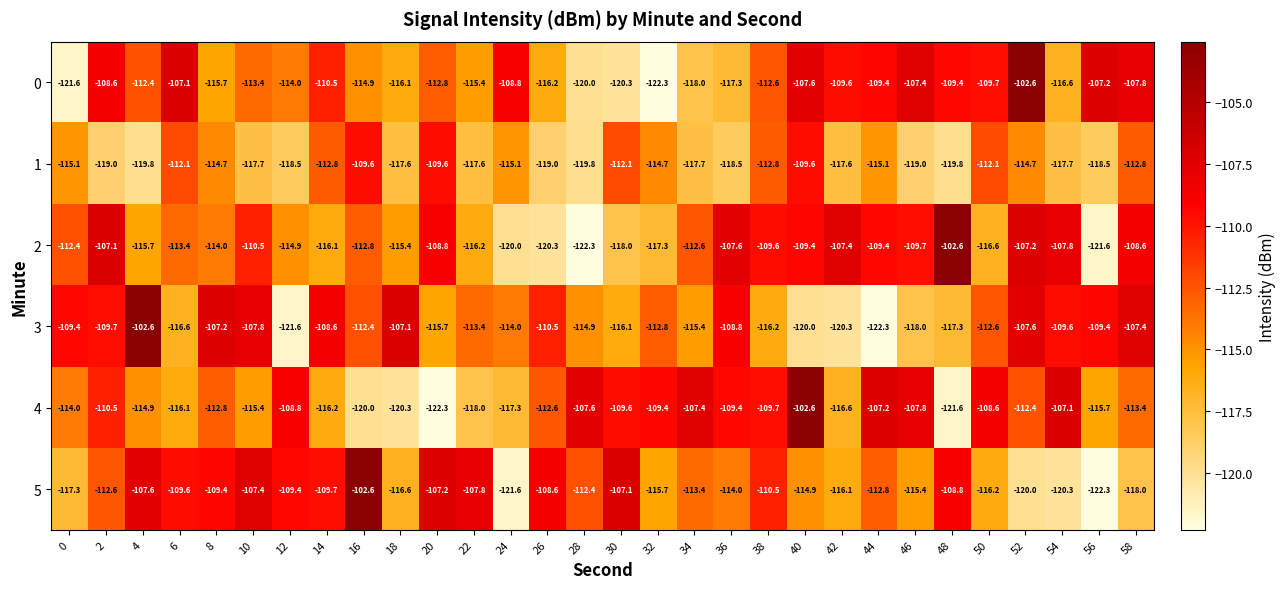

Where is 3 nearest to the value -112?

16